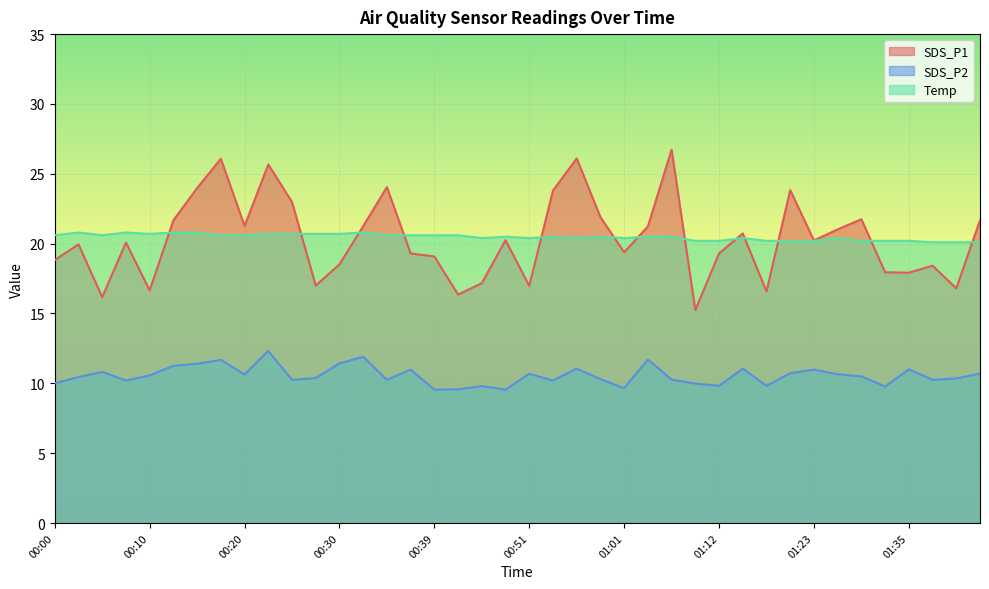

Rank the series at 00:00 from lowest to highest value.

SDS_P2, SDS_P1, Temp